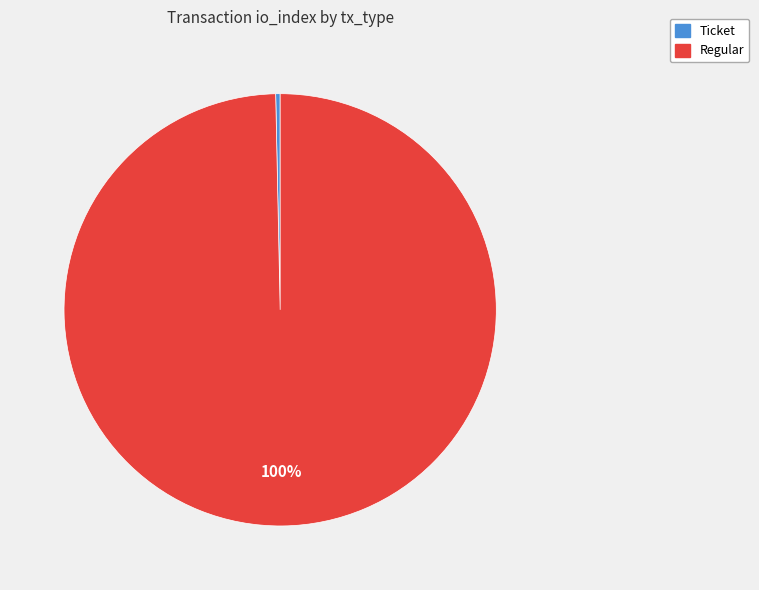

How many segments does this pie chart have?

2